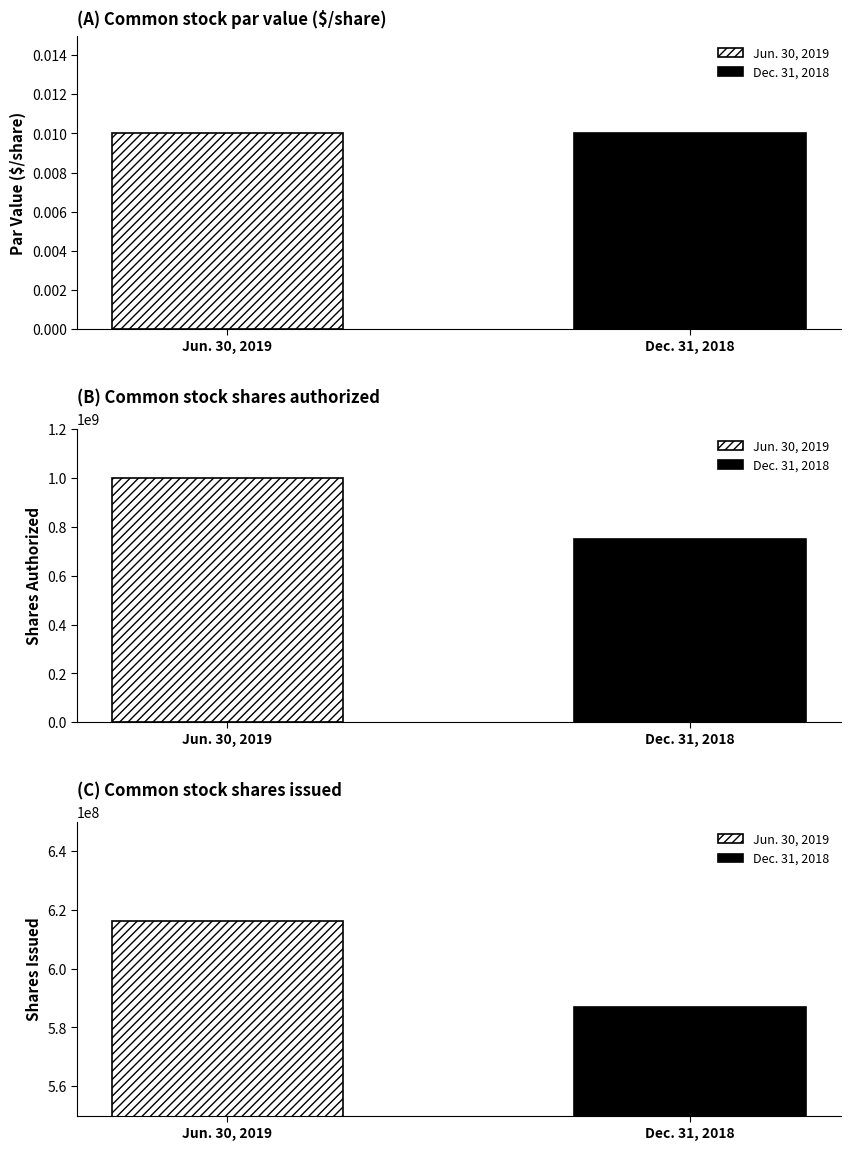

Read the Dec. 31, 2018 value at Common stock shares issued (shares).

586881720.0